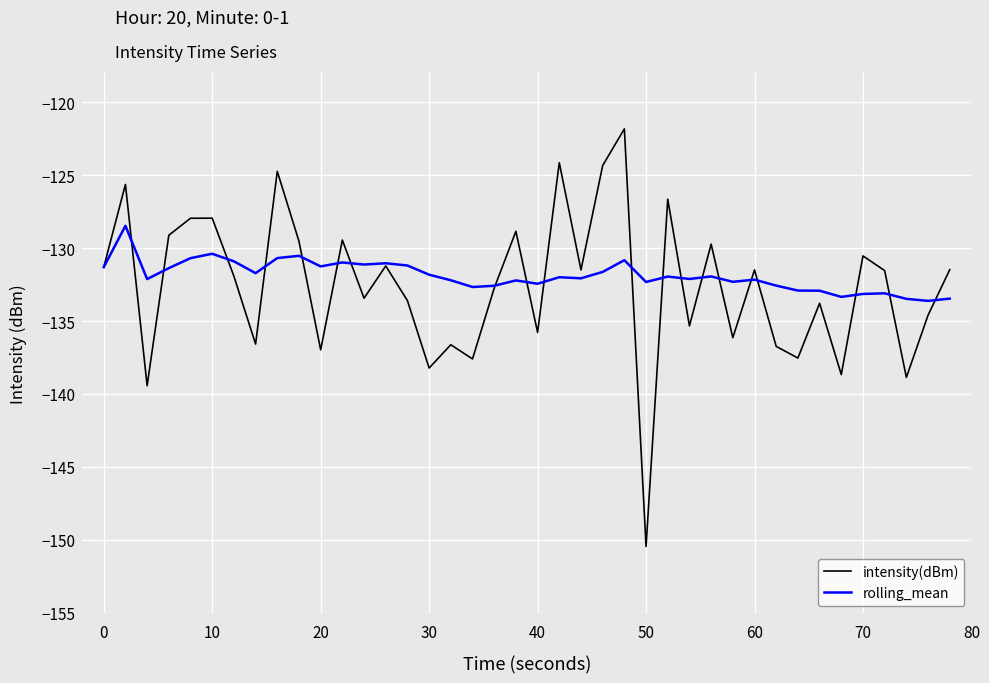

What is the minimum value shown in the chart?

-150.5